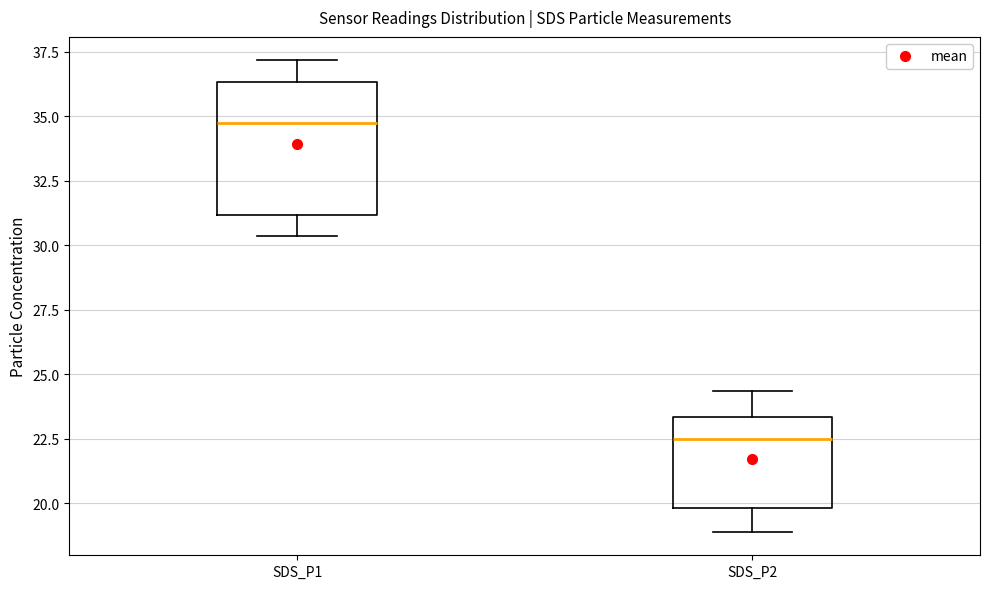

Which box is the tallest, from its lower edge to its upper edge?

SDS_P1